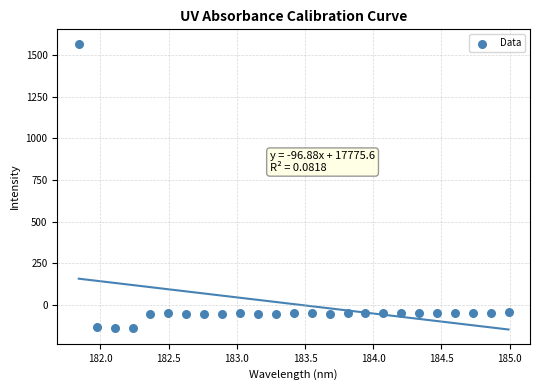

What is the range of X values (max minus min)?

3.1